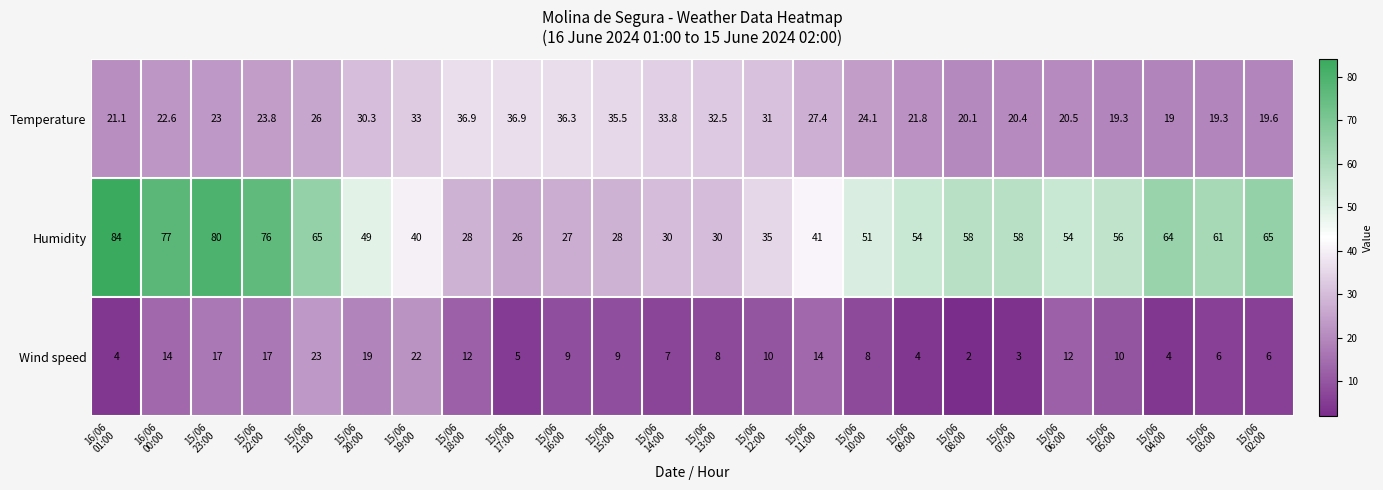

Which series has the largest total across all categories?

Humidity